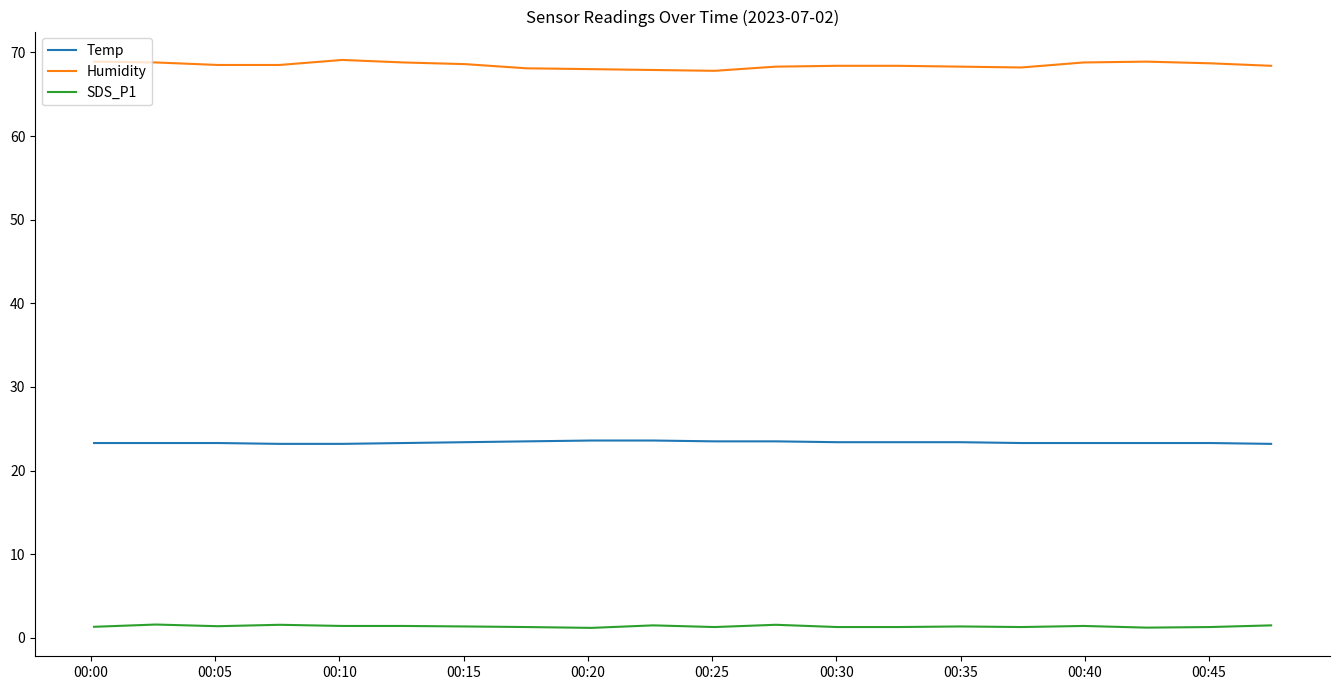

True or false: Humidity and Temp cross at least once.

False